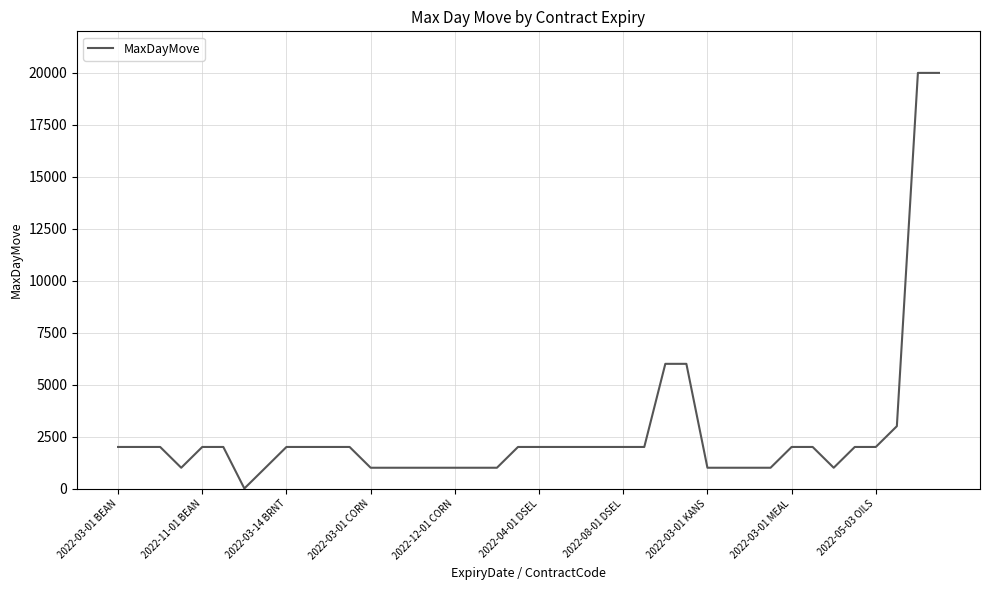

What is the difference between the maximum and minimum values?

19998